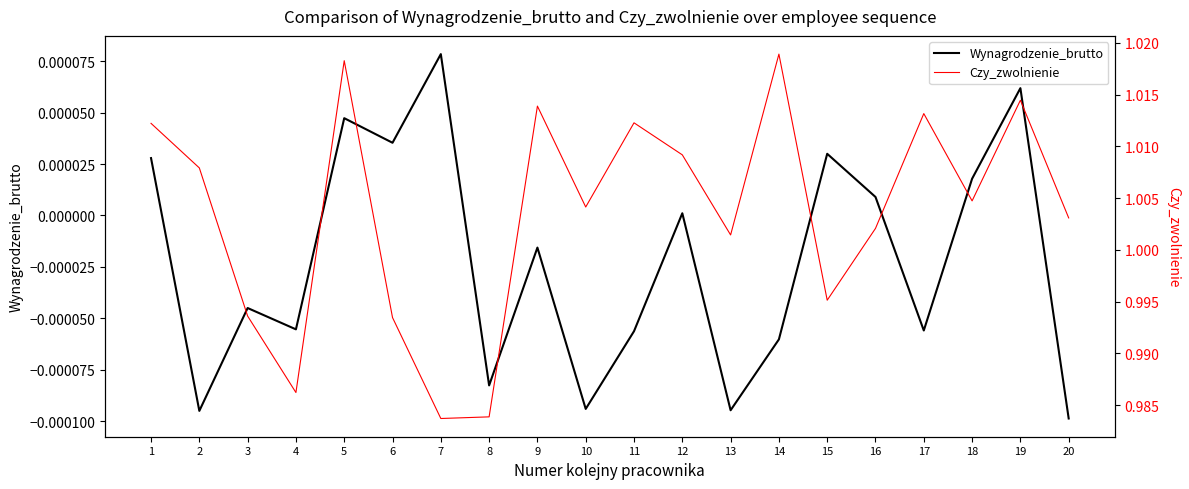

In Czy_zwolnienie, how many points are higher than both neighbors (excluding endpoints)?

6